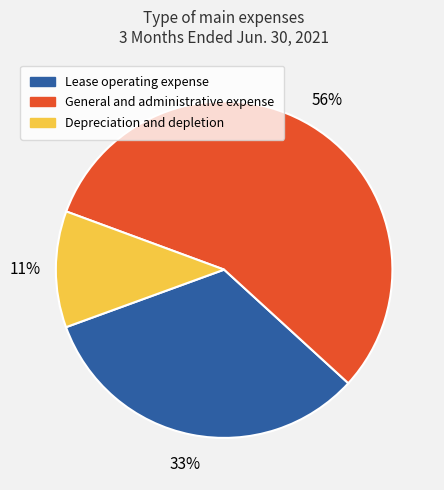

True or false: General and administrative expense accounts for 43% of the total.

False